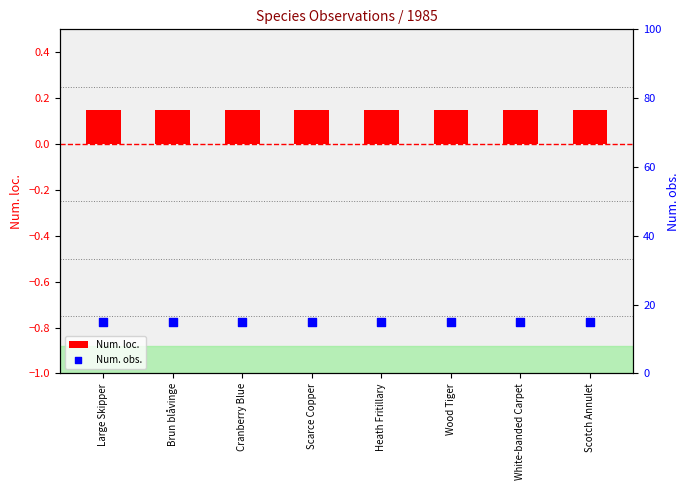

Is the value of Num. obs. at Brun blåvinge greater than the value of Num. loc. at White-banded Carpet?

Yes